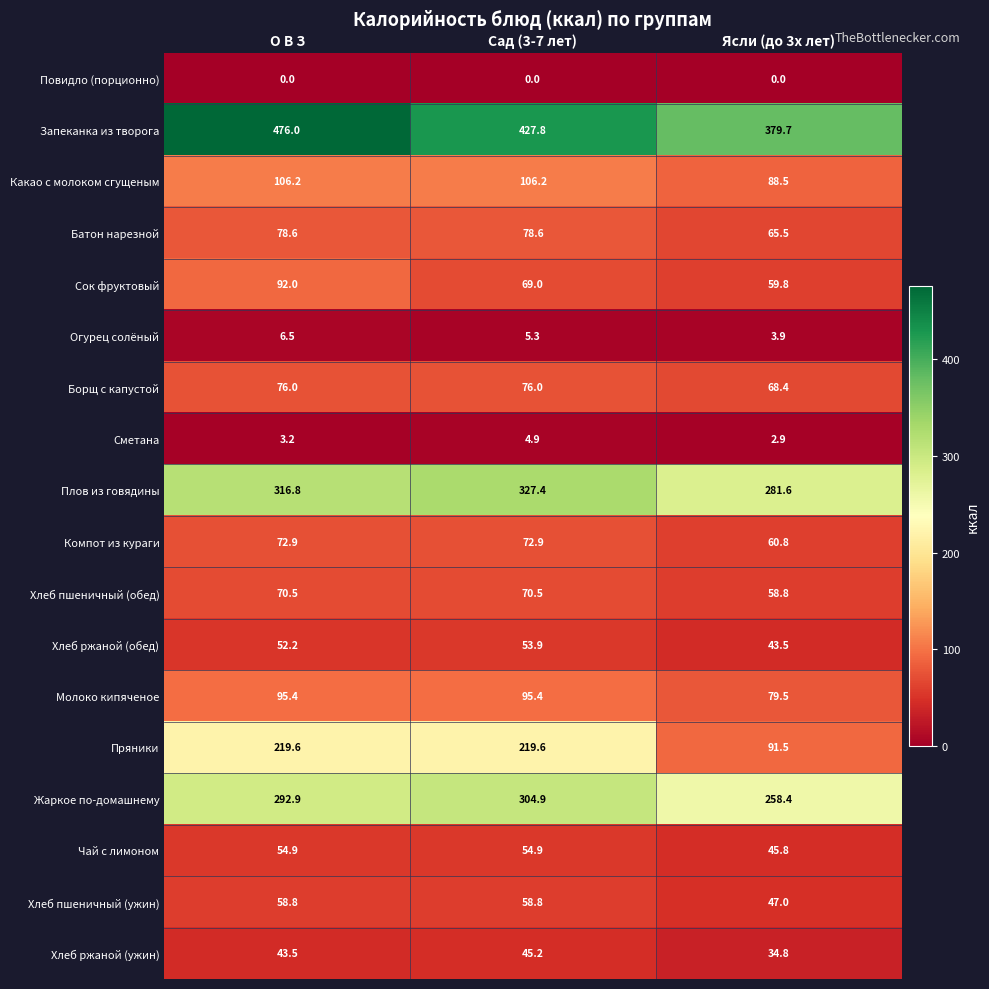

True or false: Плов из говядины has a value of 188.9 at О В З.

False